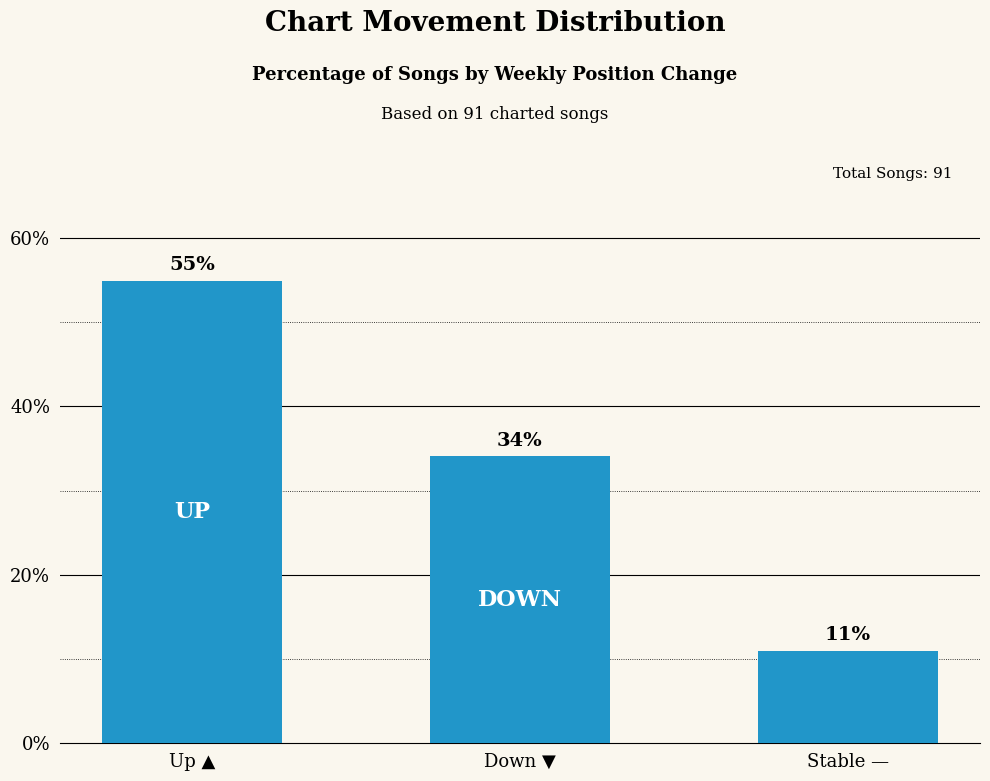

What is the difference between the maximum and minimum values?

44.0